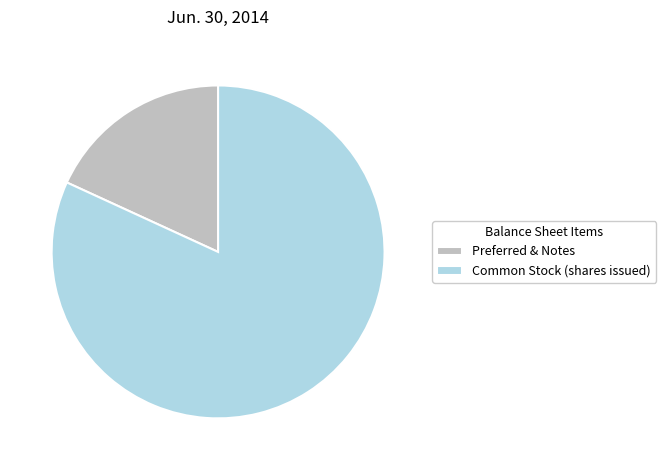

The Preferred & Notes slice represents 18% of the pie. True or false?

True